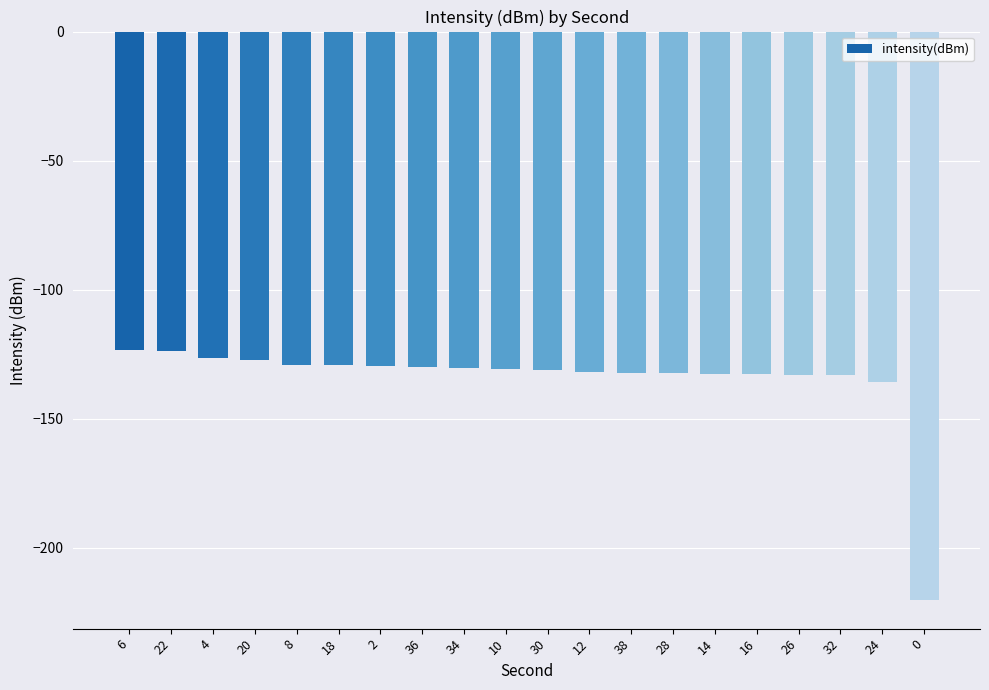

What is the label of the 5th bar from the right?

16